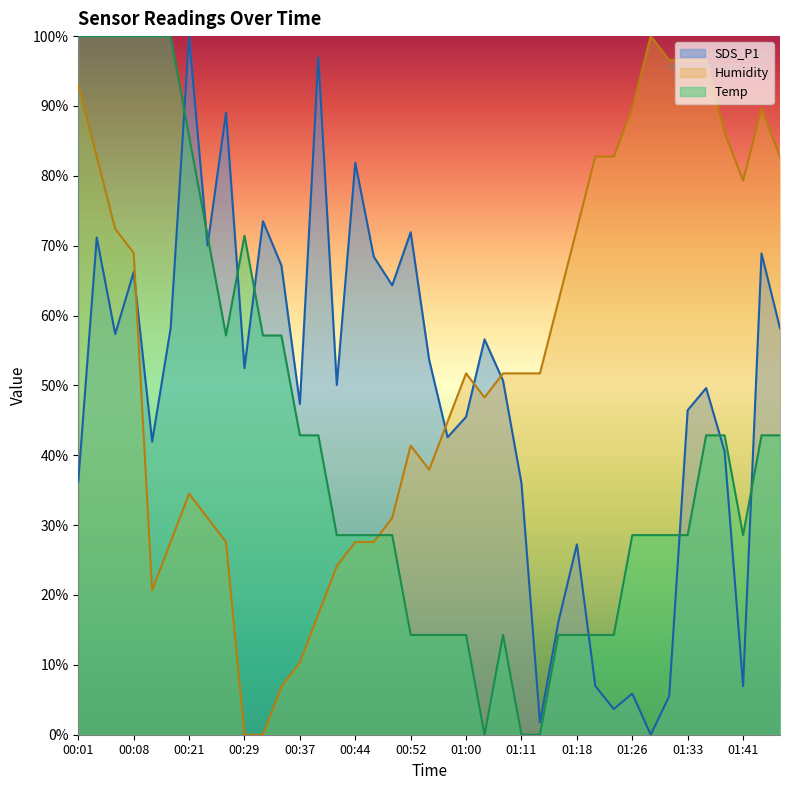

Reading left to right, extract all data points from this chart.

SDS_P1: 36.2	71.2	57.4	66.2	42.0	58.2	100.0	70.0	89.0	52.5	73.5	67.2	47.3	97.0	50.1	81.9	68.4	64.3	71.9	53.7	42.6	45.5	56.6	50.7	36.0	1.8	16.2	27.2	7.0	3.7	5.9	0.0	5.5	46.5	49.6	40.6	7.0	68.9	58.2
Humidity: 93.1	82.8	72.4	69.0	20.7	27.6	34.5	31.0	27.6	0.0	0.0	6.9	10.3	17.2	24.1	27.6	27.6	31.0	41.4	37.9	44.8	51.7	48.3	51.7	51.7	51.7	62.1	72.4	82.8	82.8	89.7	100.0	96.6	96.6	96.6	86.2	79.3	89.7	82.8
Temp: 100.0	100.0	100.0	100.0	100.0	100.0	85.7	71.4	57.1	71.4	57.1	57.1	42.9	42.9	28.6	28.6	28.6	28.6	14.3	14.3	14.3	14.3	0.0	14.3	0.0	0.0	14.3	14.3	14.3	14.3	28.6	28.6	28.6	28.6	42.9	42.9	28.6	42.9	42.9